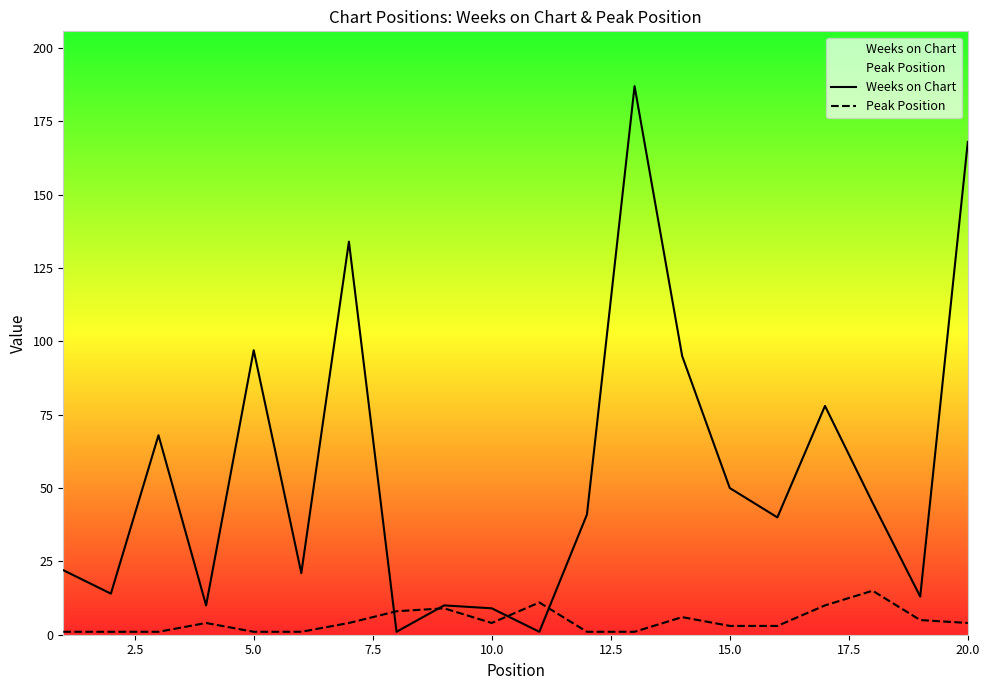

What is the spread (max minus min) of values at 5.0?

96